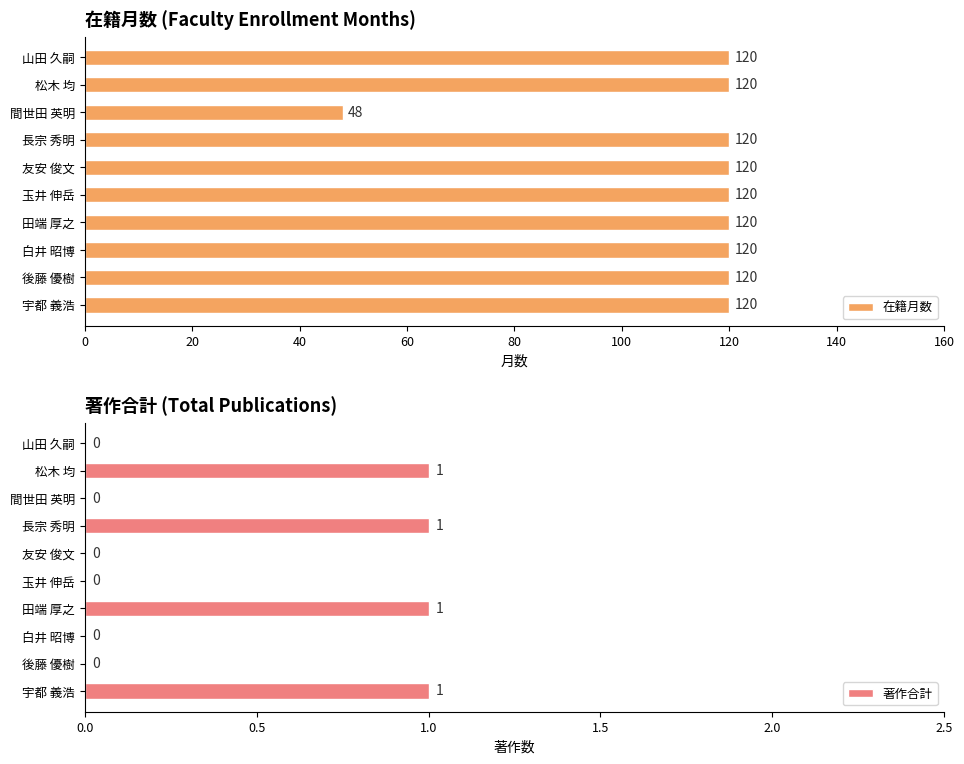

List the series in order of their overall mean, highest first.

在籍月数, 著作合計